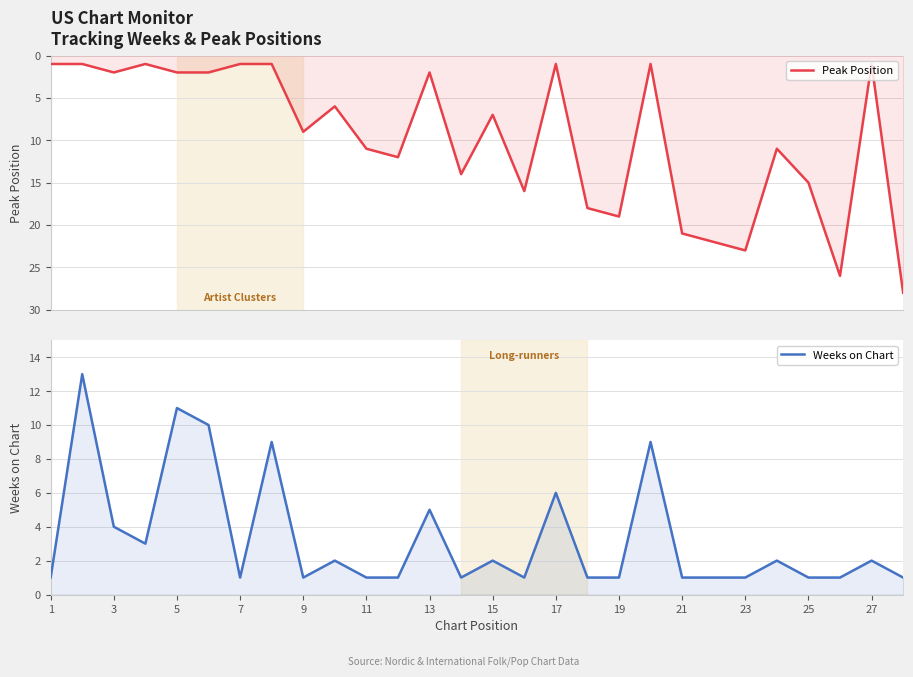

True or false: Peak Position and Weeks on Chart intersect in this chart.

True